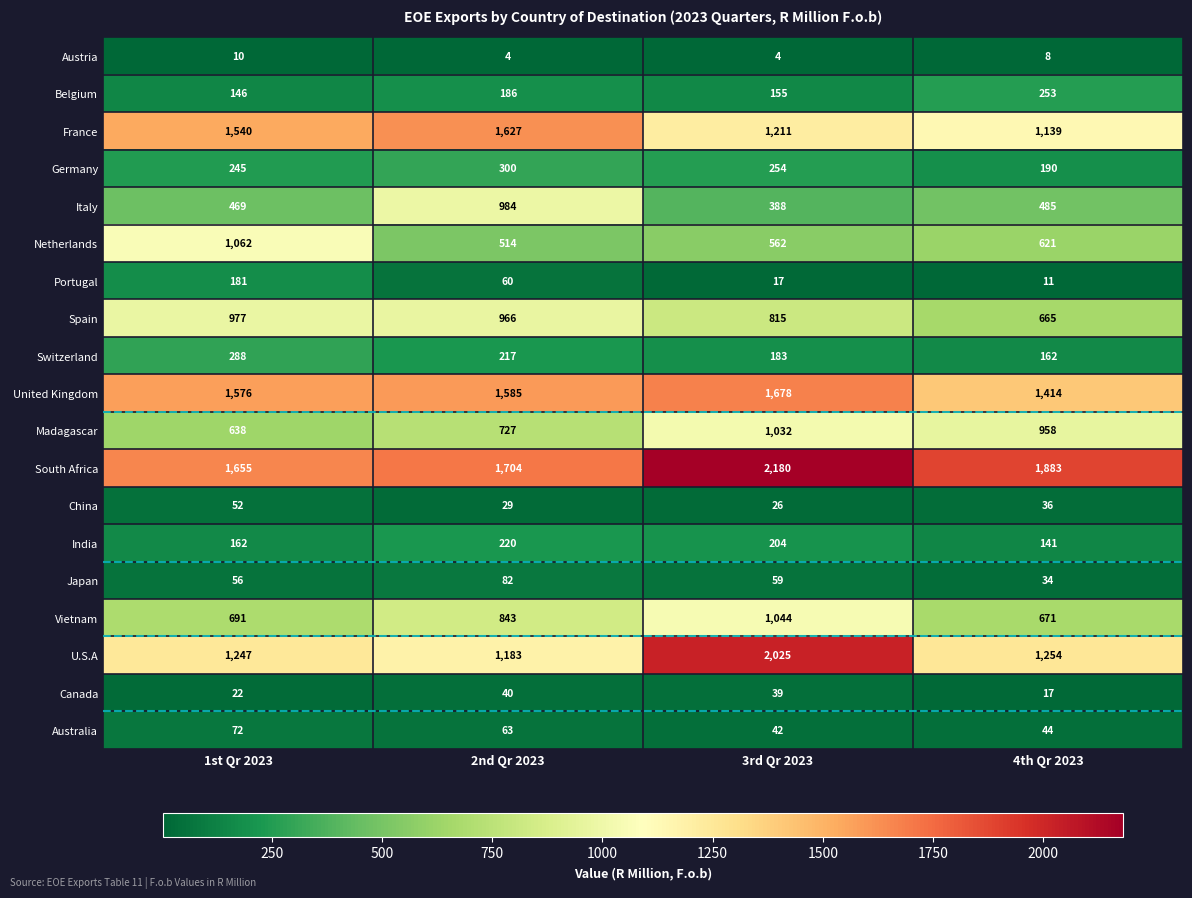

What is the sum of the Spain values at 1st Qr 2023 and 2nd Qr 2023?

1943